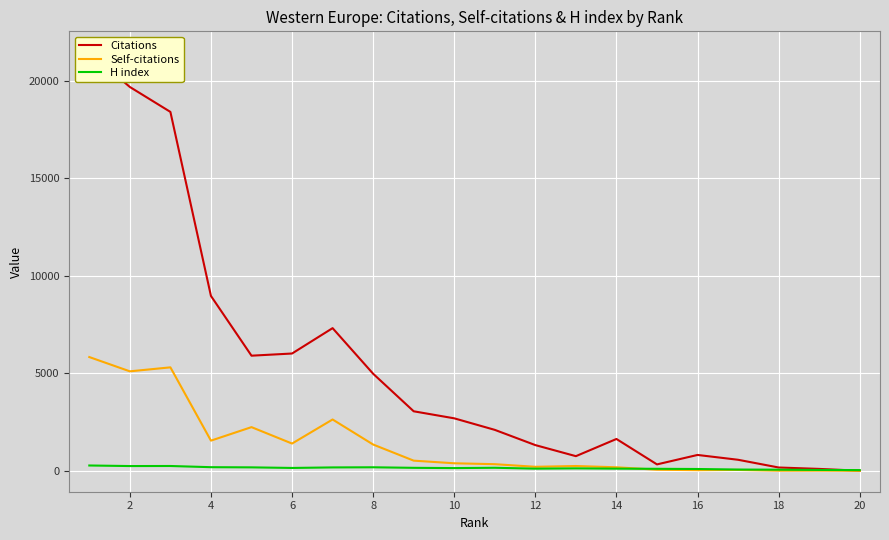

How many times do H index and Self-citations cross each other?

1